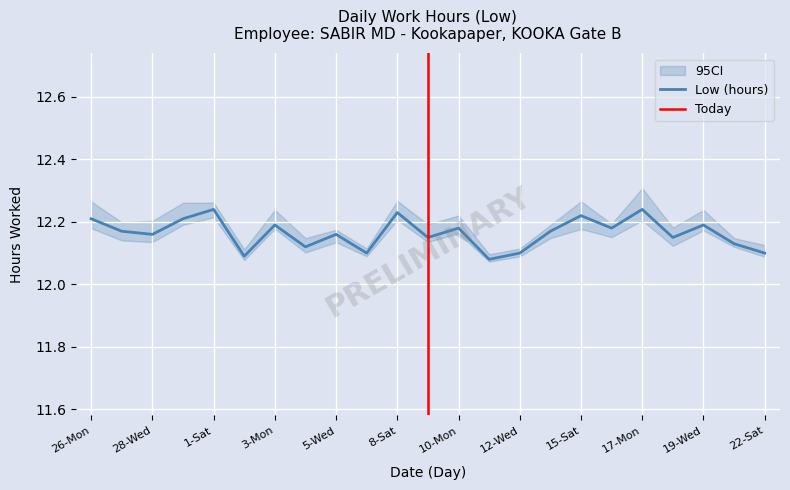

True or false: the data shows 18.1 at 3-Mon.

False